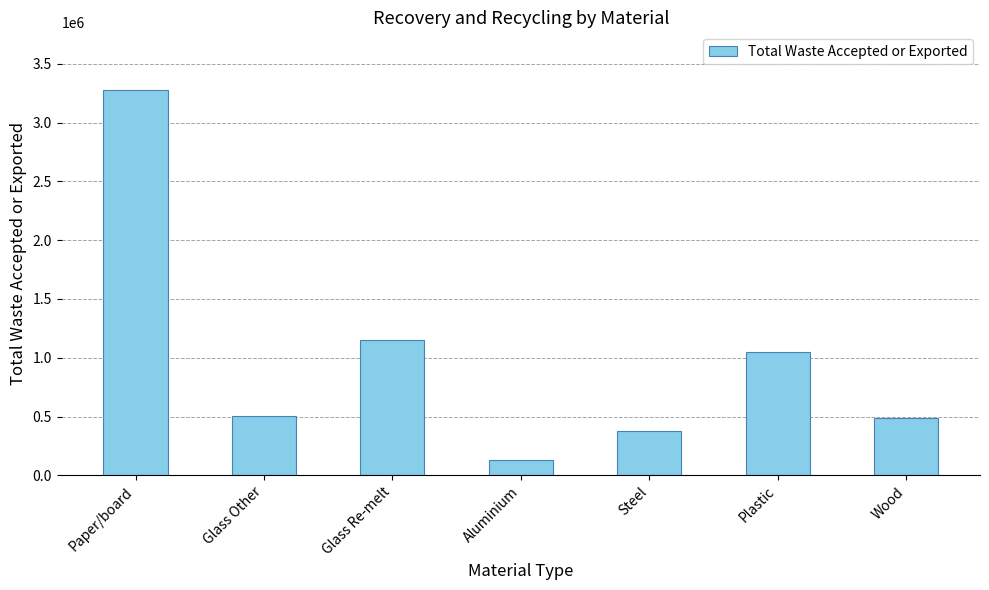

Does the chart contain any negative values?

No